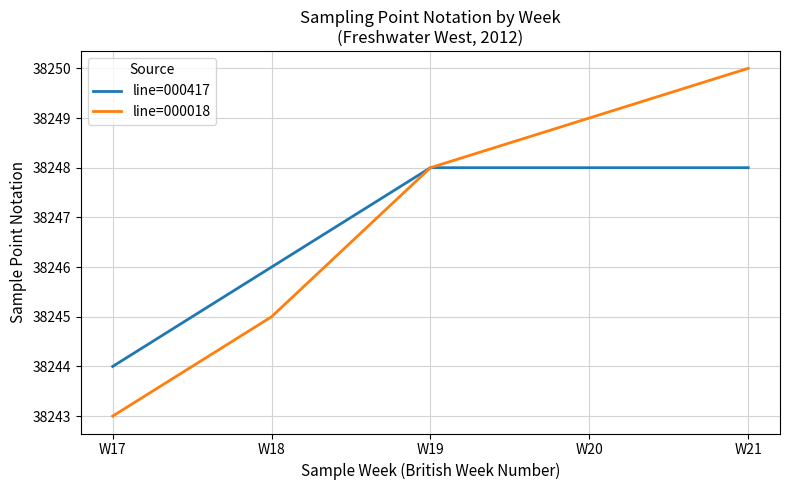

How many lines are shown in the chart?

2